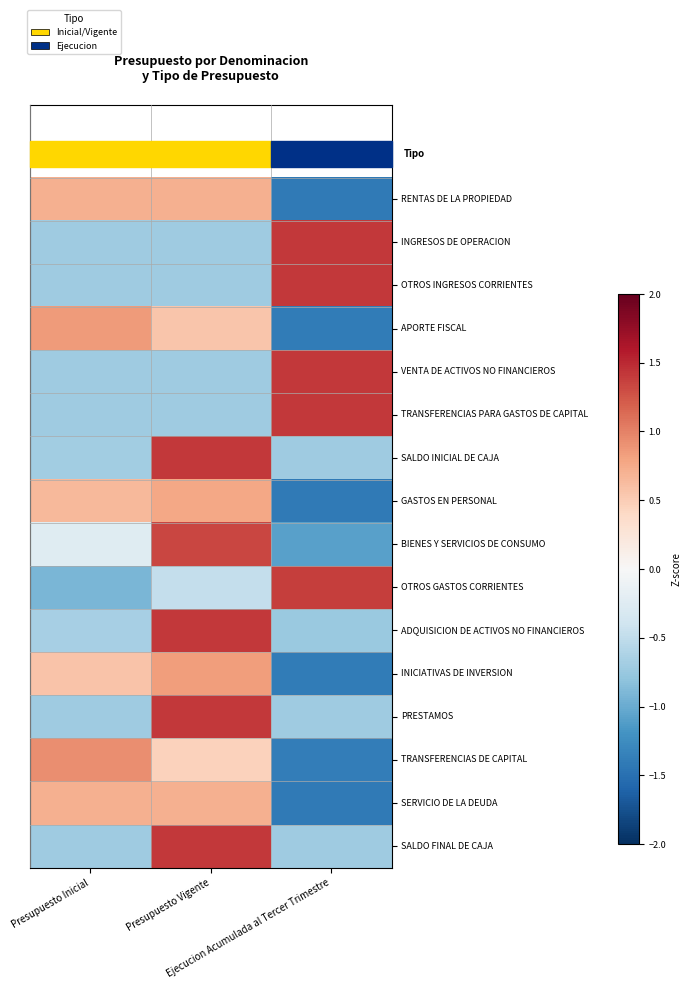

At which category does the chart reach its peak across all series?

Ejecucion Acumulada al Tercer Trimestre